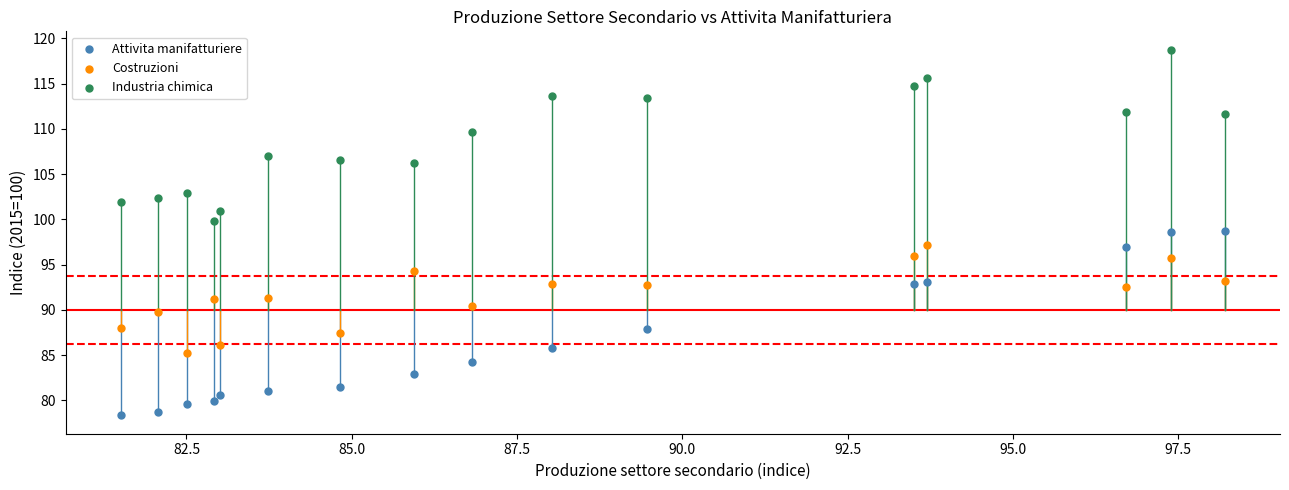

In the Industria chimica series, what Y value is closest to 109?

109.7